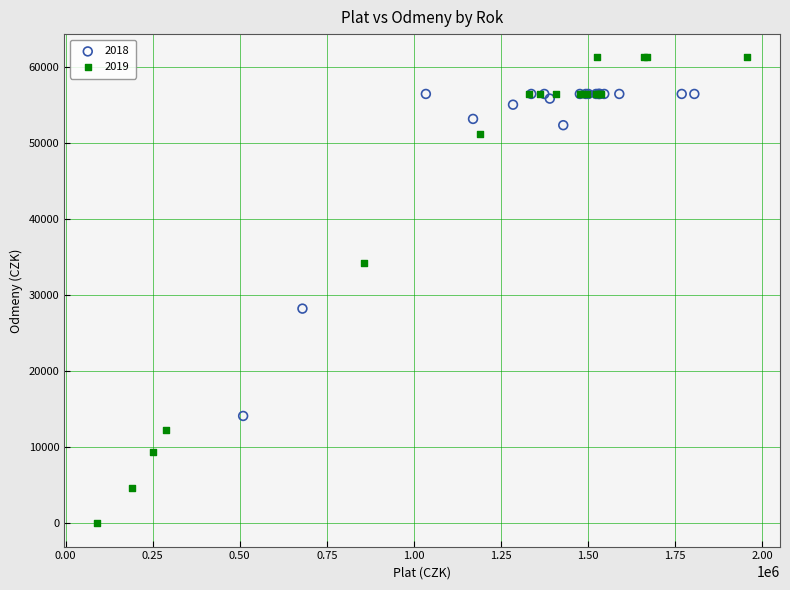

What are all the series names shown in the legend?

2018, 2019